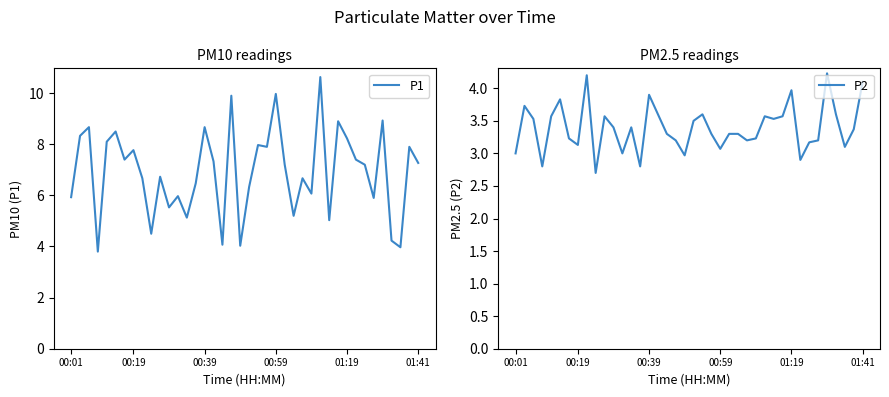

At how many categories does at least one series exceed 5?

34